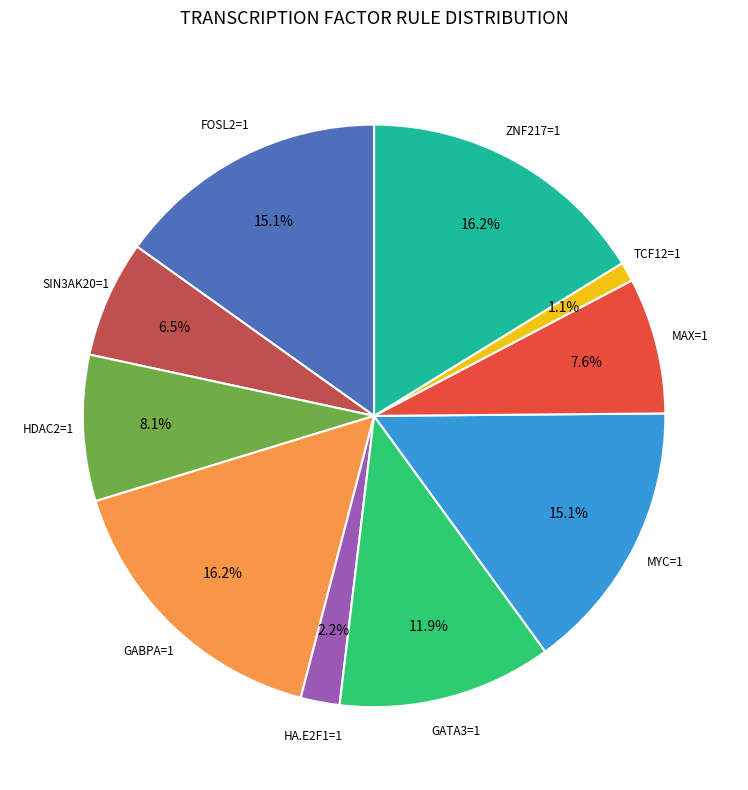

Is there any slice that represents more than half of the pie?

No